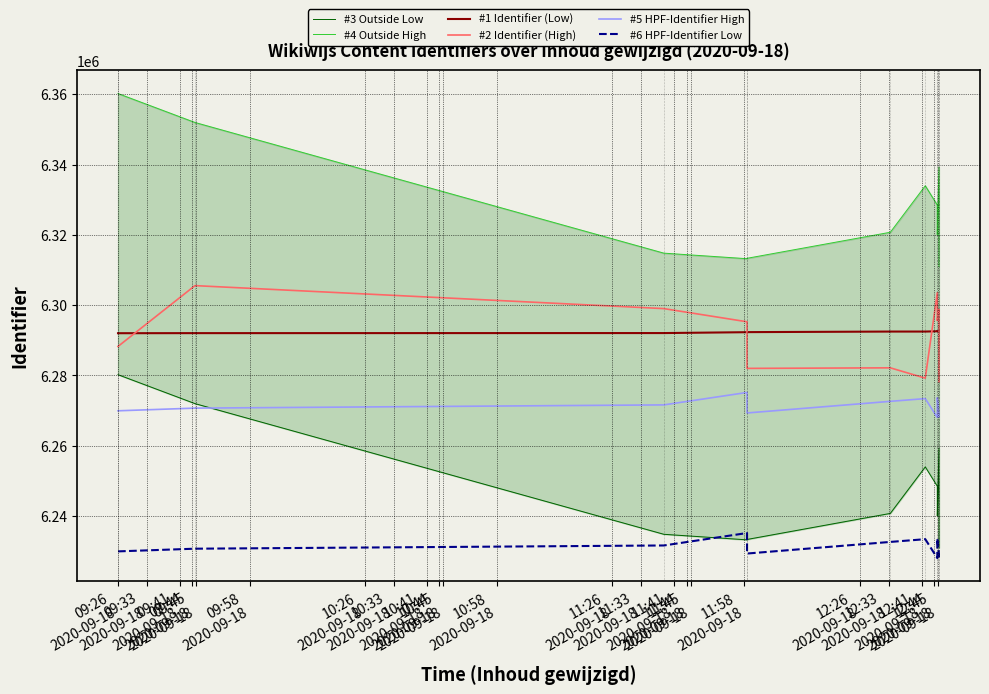

What is the maximum value shown in the chart?

6360215.6